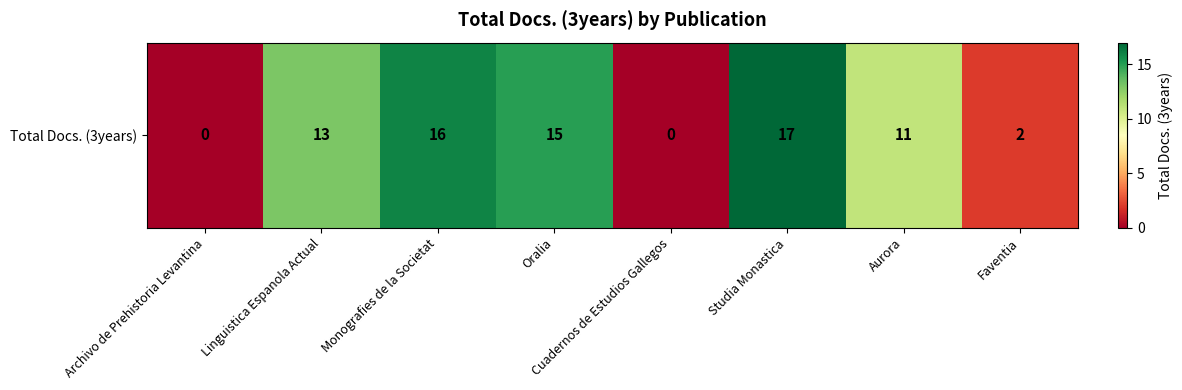

True or false: the data shows 0 at Faventia.

False